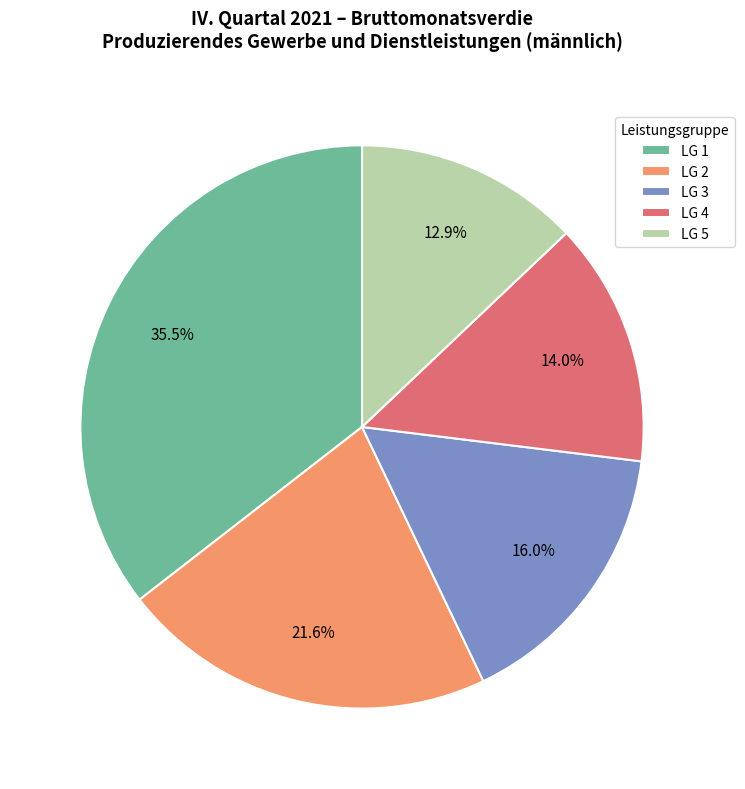

Is the sum of LG 4 and LG 2 greater than half?

No